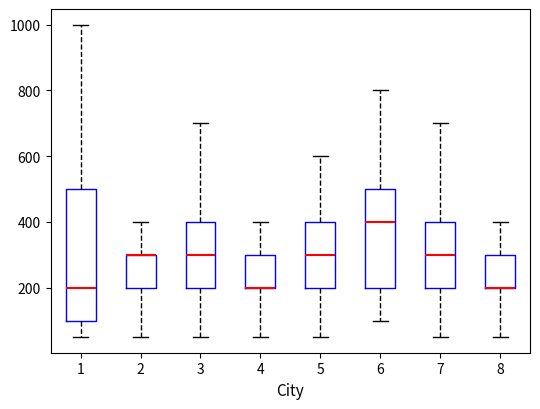

Which box is the tallest, from its lower edge to its upper edge?

1